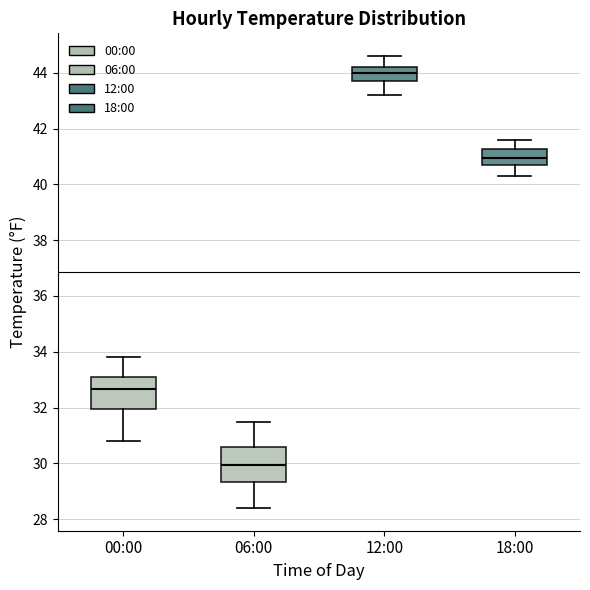

Which box has the highest median line?

12:00